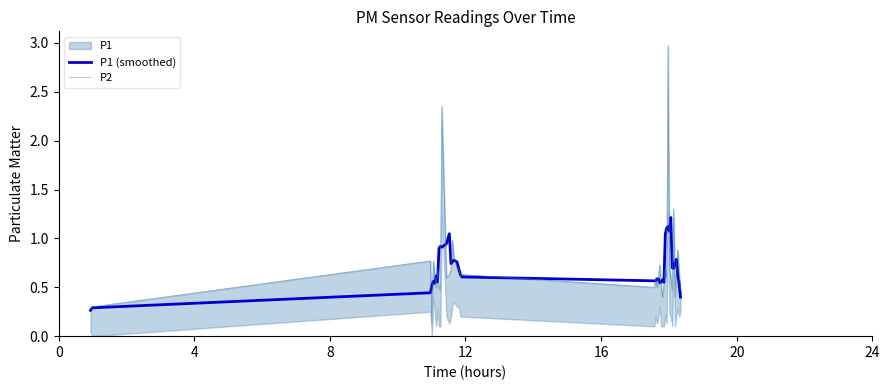

After their last crossing, which series has the higher values: P2 or P1 (smoothed)?

P2